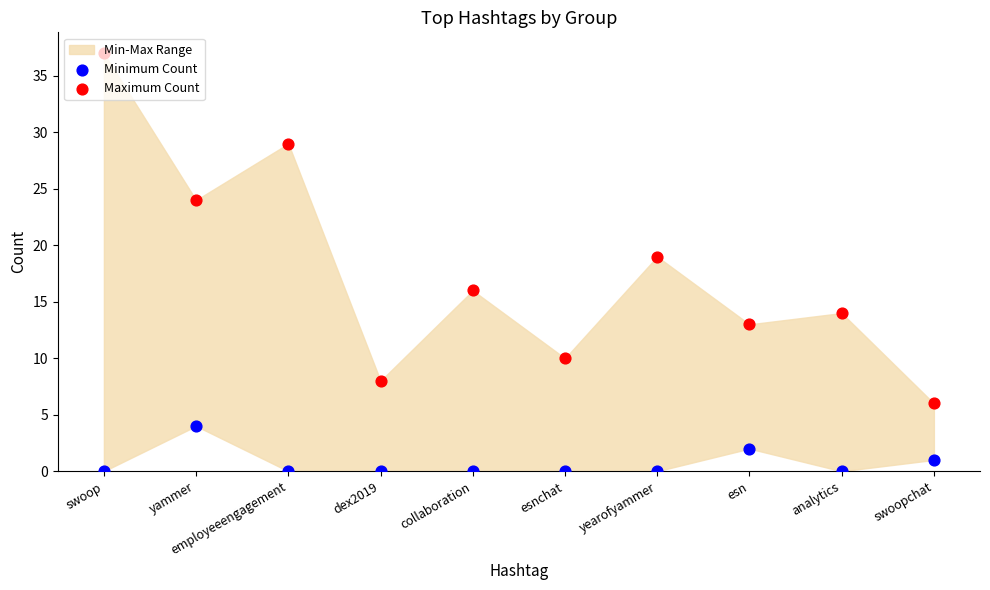

At how many categories does at least one series exceed 35?

1